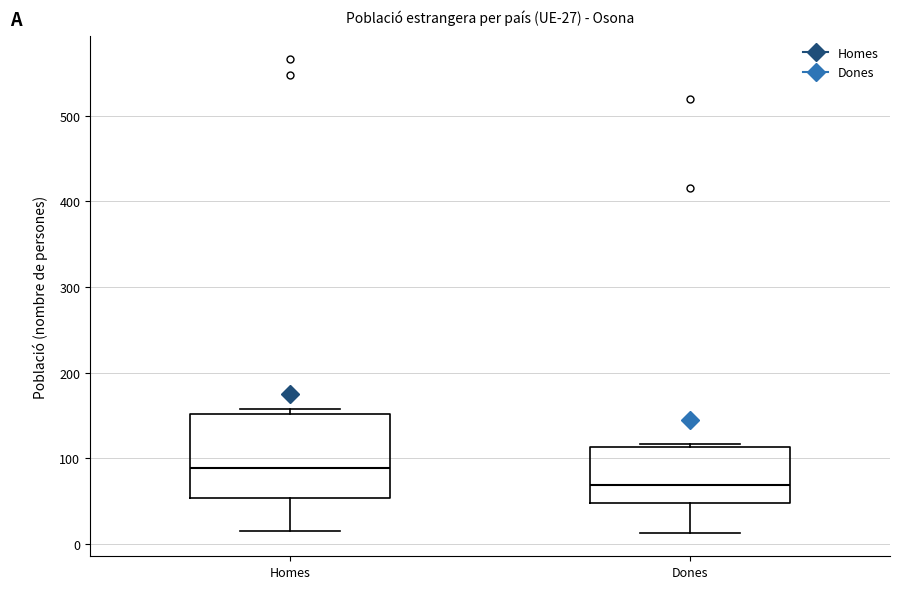

Which box is the tallest, from its lower edge to its upper edge?

Homes